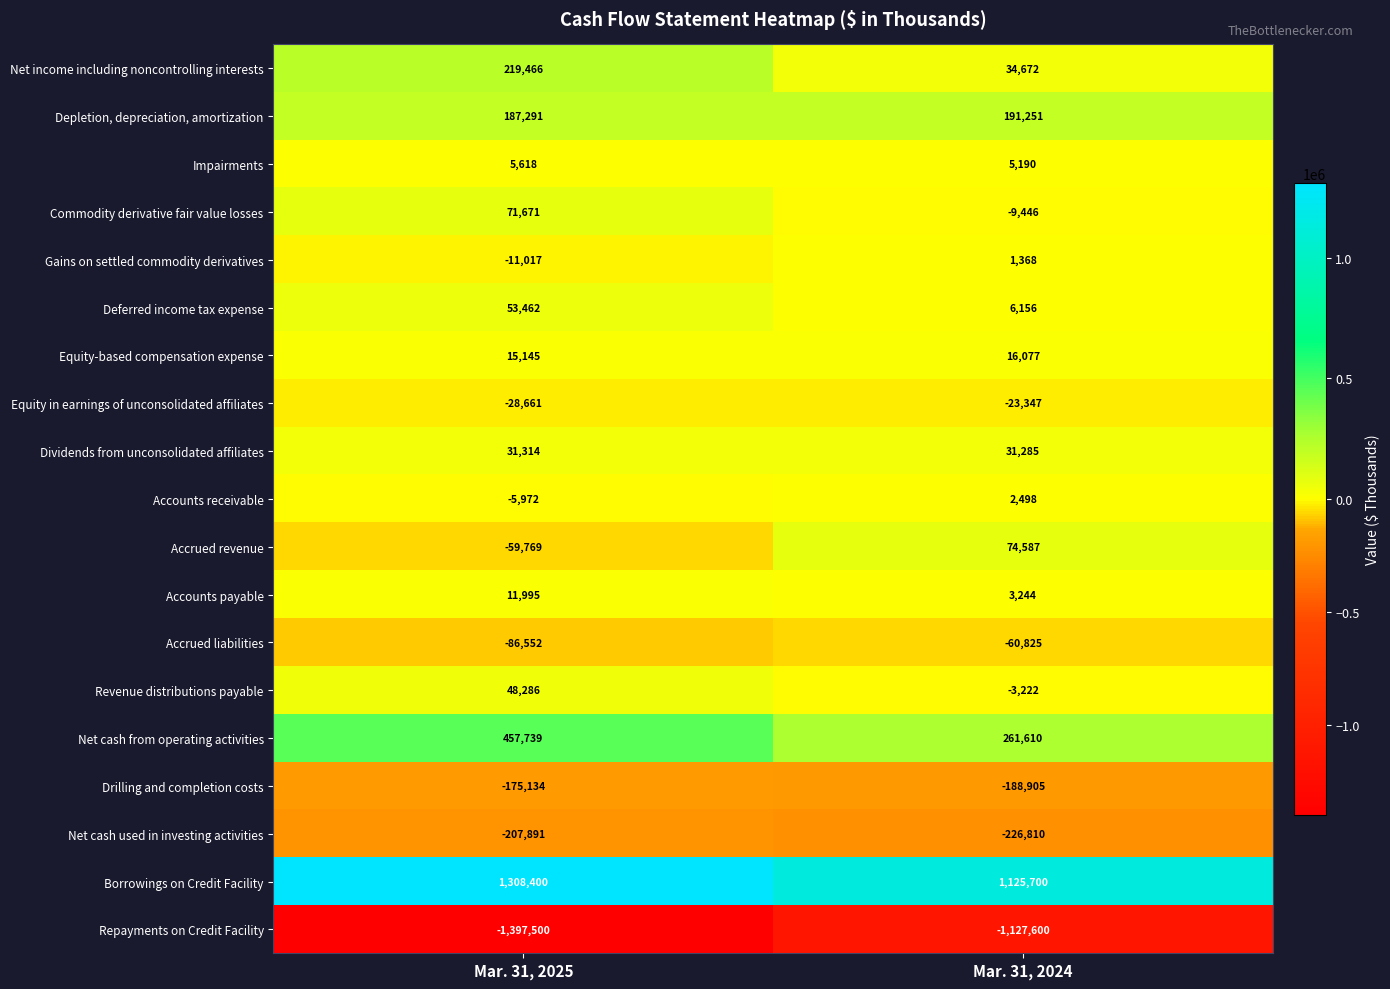

Which series has the largest range (max minus min)?

Repayments on Credit Facility